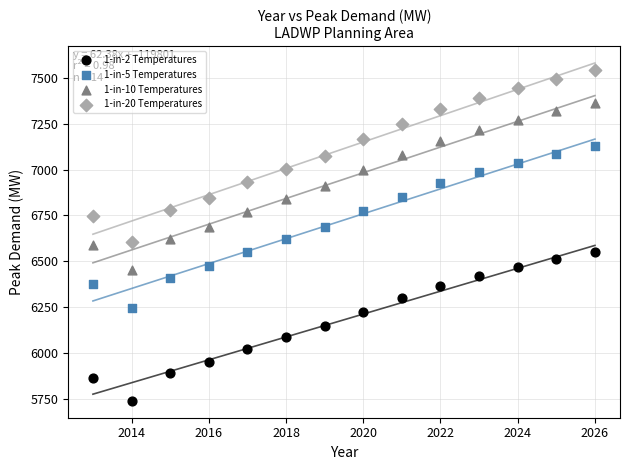

What is the X range (max minus min) for the scatter plot?

13.0